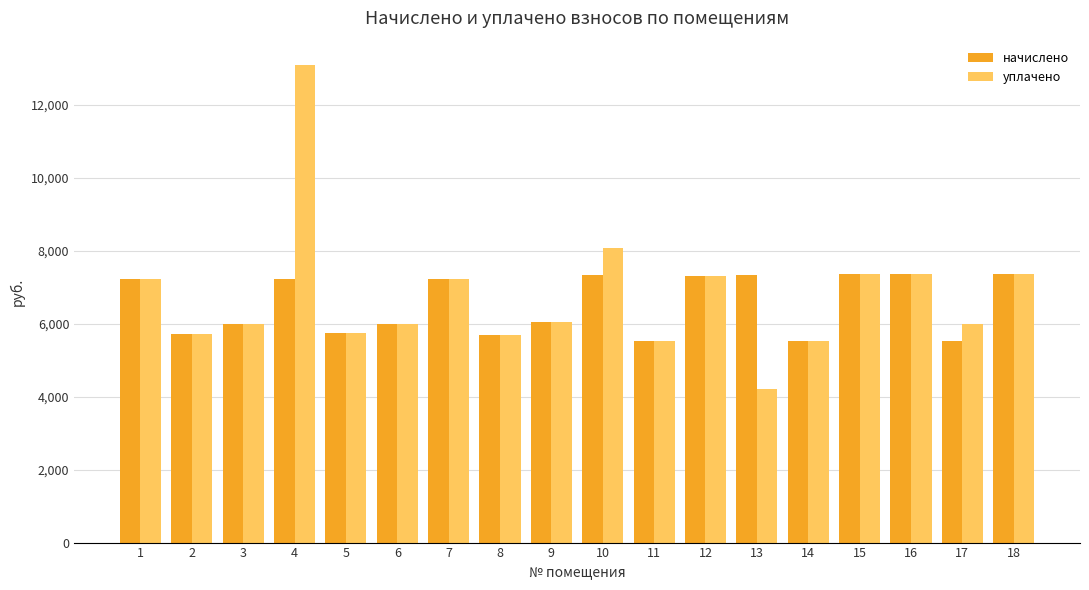

Is it true that уплачено equals 5702.4 at 8?

True